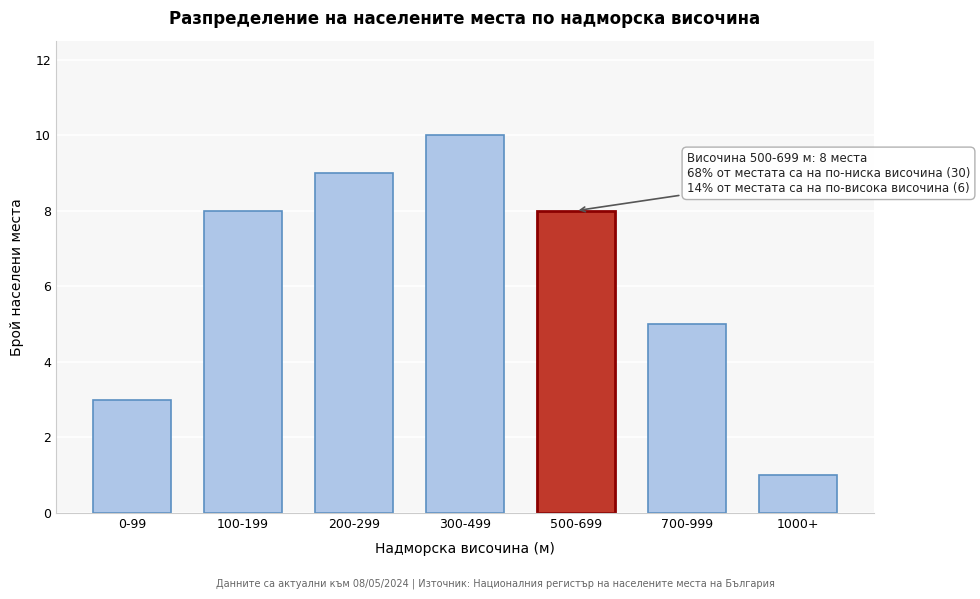

Reading left to right, transcribe all the data shown in this chart.

0-99=3	100-199=8	200-299=9	300-499=10	500-699=8	700-999=5	1000+=1